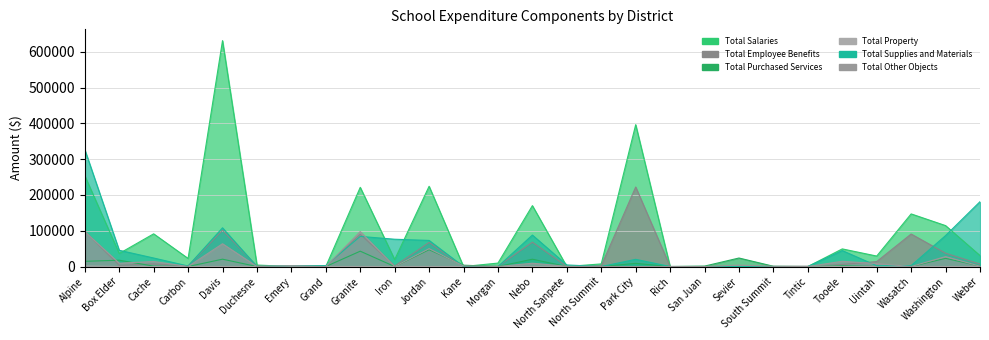

Reading left to right, extract all data points from this chart.

Total Salaries: 253511.0	36411.2	91369.2	22582.5	630905.1	4197.6	0.0	0.0	221191.8	19464.6	224138.6	0.0	9648.9	170067.8	0.0	7355.4	396160.0	0.0	0.0	0.0	0.0	0.0	49268.5	29269.3	147000.0	114329.0	30664.0
Total Employee Benefits: 98209.0	3415.8	7275.4	1641.7	101391.8	1315.5	0.0	0.0	90054.6	1541.8	67304.9	0.0	738.1	68006.1	0.0	2081.2	222142.0	0.0	0.0	0.0	0.0	0.0	5819.8	13938.9	90811.0	37209.9	7117.0
Total Purchased Services: 14613.0	17668.2	1147.5	0.0	20550.5	0.0	0.0	0.0	42892.7	0.0	46978.0	3770.4	0.0	20441.8	0.0	0.0	8844.0	0.0	1230.0	23804.0	790.0	0.0	2166.8	140.0	0.0	22845.4	1398.0
Total Property: 1521.0	0.0	0.0	0.0	0.0	0.0	0.0	0.0	0.0	0.0	0.0	0.0	0.0	0.0	0.0	0.0	0.0	0.0	0.0	0.0	0.0	1157.0	0.0	0.0	0.0	0.0	0.0
Total Supplies and Materials: 326718.0	45421.7	23832.9	1545.1	108179.0	0.0	2612.0	2734.4	84189.4	76270.9	72937.6	0.0	0.0	87914.7	4445.5	0.0	20139.0	0.0	0.0	0.0	0.0	0.0	44600.5	2320.6	2635.0	86496.0	181138.0
Total Other Objects: 97364.0	9290.7	14204.5	0.0	63649.0	0.0	2470.0	0.0	97701.2	0.0	49950.2	1500.0	0.0	9284.3	597.0	0.0	0.0	0.0	0.0	3911.0	611.0	0.0	14657.0	8220.4	0.0	27796.1	917.0